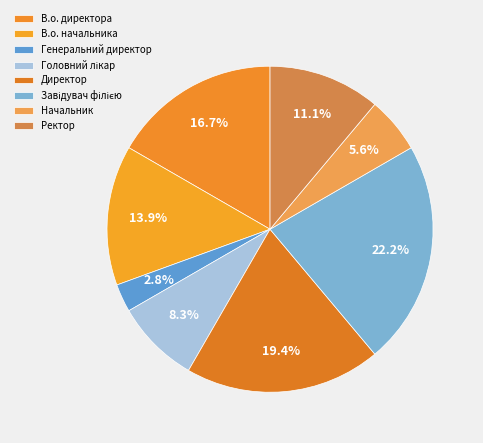

Approximately how many times larger is the value at Начальник compared to В.о. начальника?

0.4